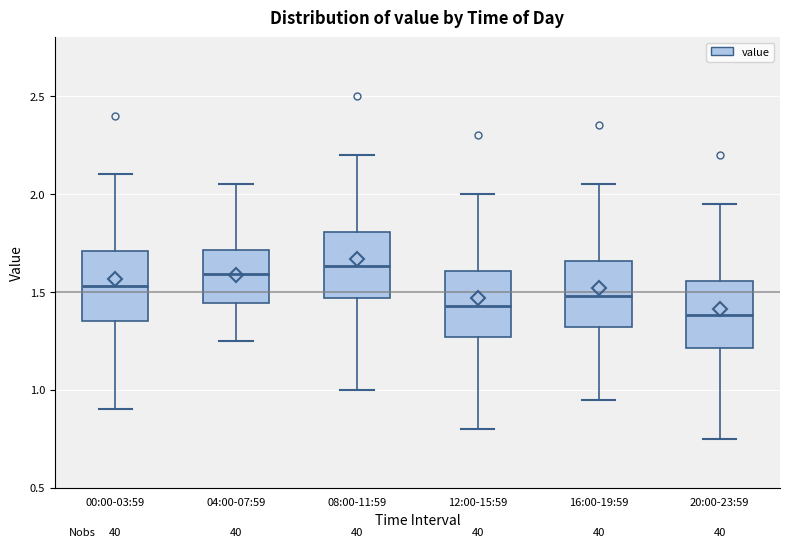

Which box's median line is the lowest?

20:00-23:59